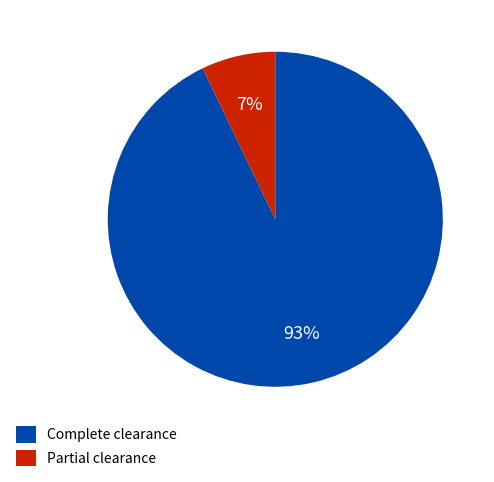

Does Partial clearance represent more than half of the total?

No